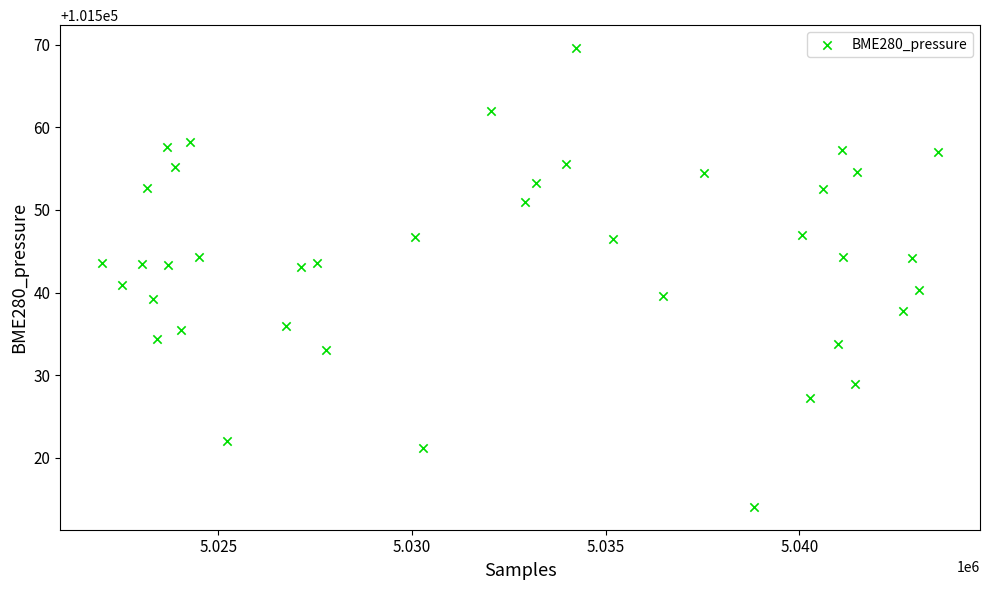

What is the range of Y values (max minus min)?

55.5